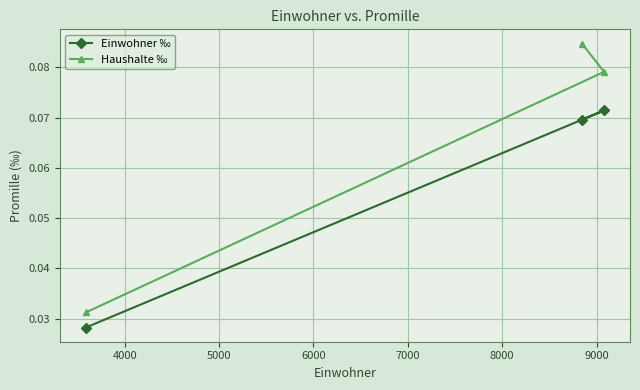

Which series has the largest total across all categories?

Haushalte ‰